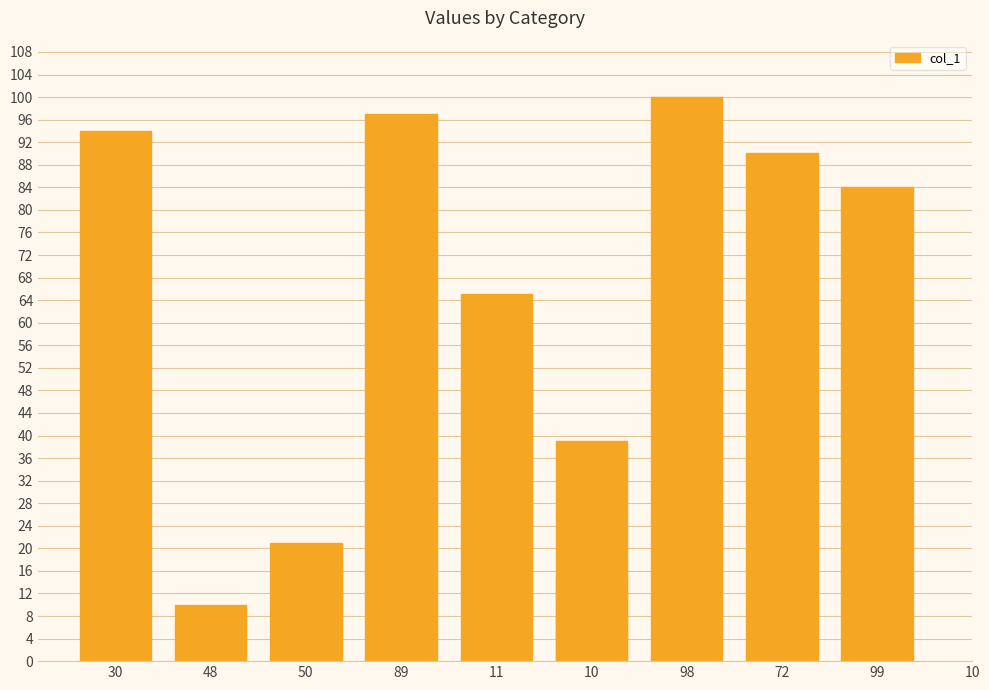

Where is the data nearest to the value 55?

11